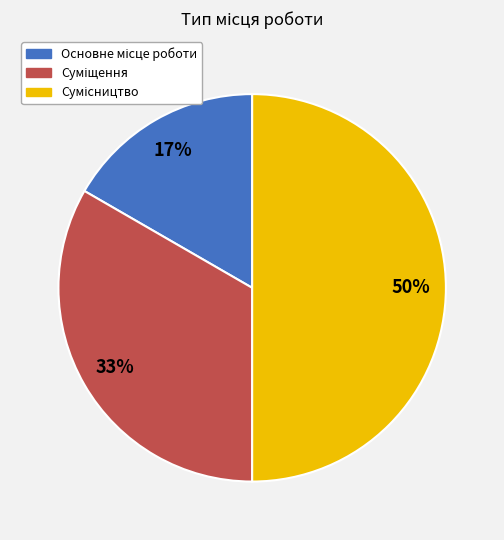

Count the number of slices in the pie.

3